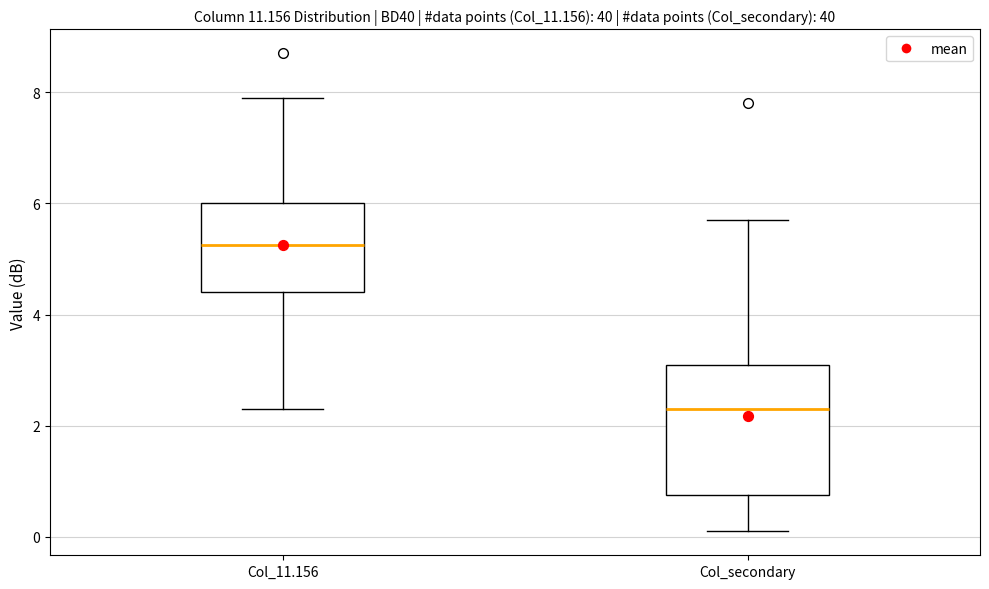

Where is the lower edge of the box for Col_secondary on the y-axis? The values are not printed on the chart, so give them approximately, as read against the axis.

0.8